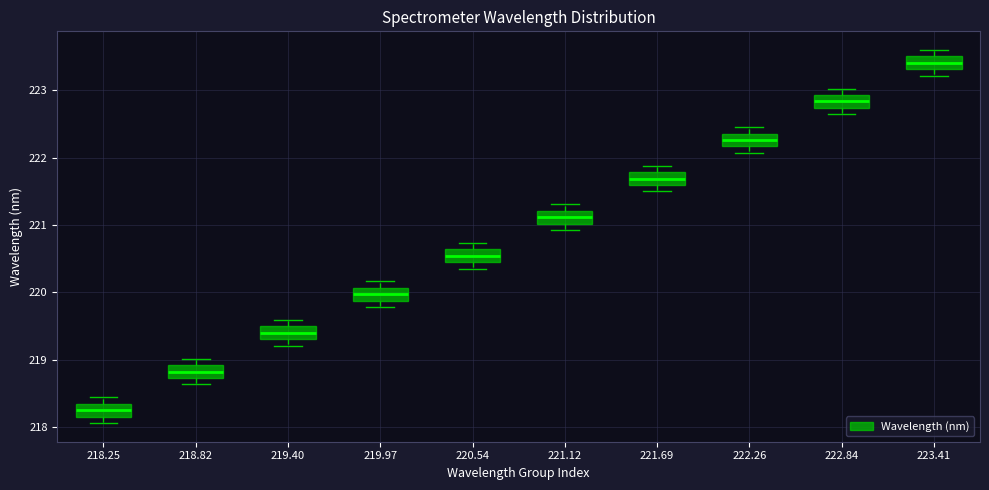

Where does the median line of the box at x = 220.54 sit on the y-axis? The values are not printed on the chart, so give them approximately, as read against the axis.

220.5